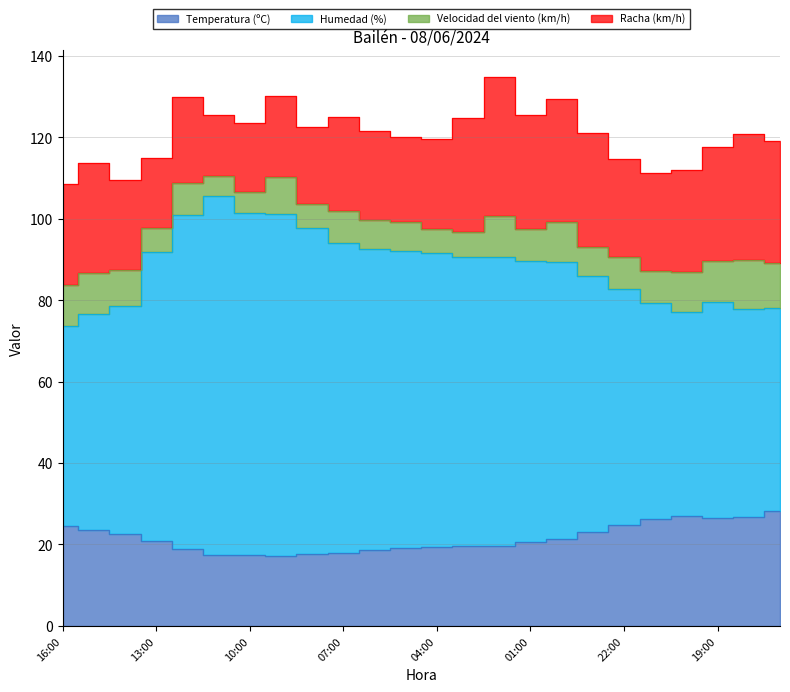

What position from the left is 01:00?

16